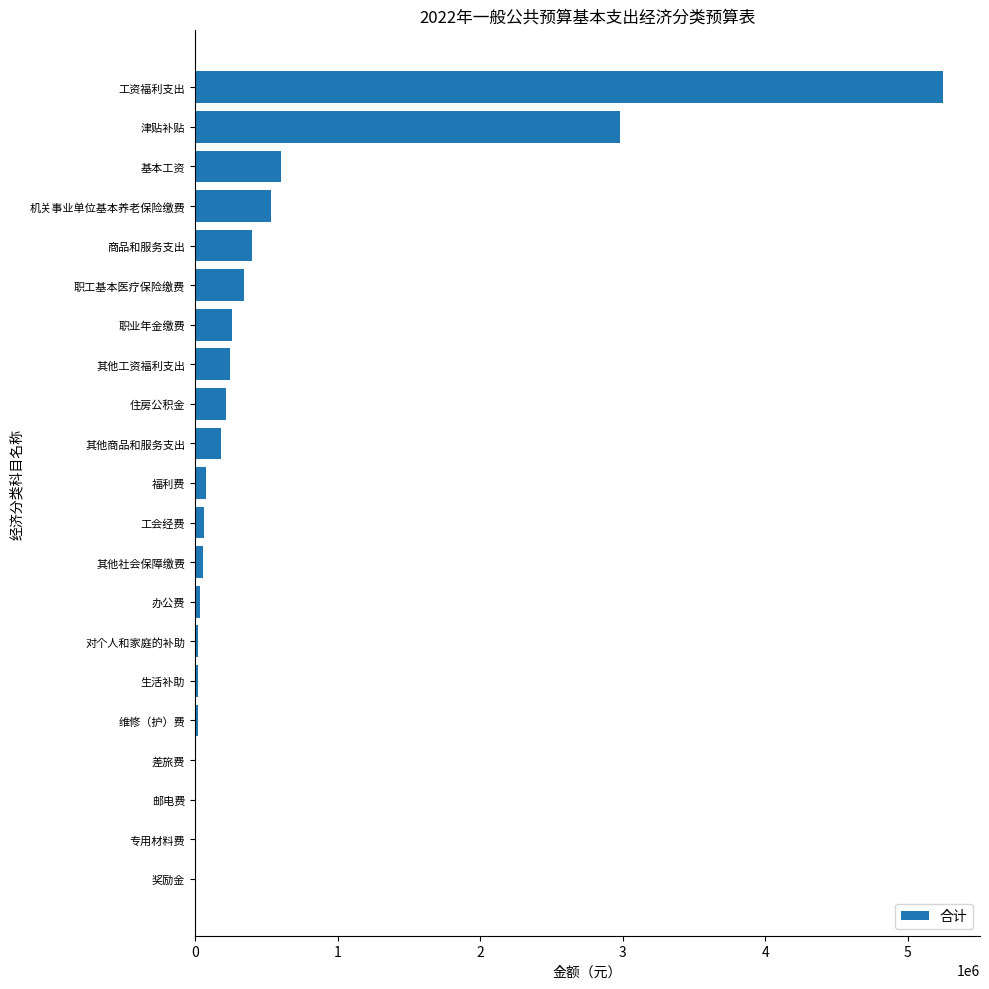

What is the sum of the values at 住房公积金 and 其他商品和服务支出?

402400